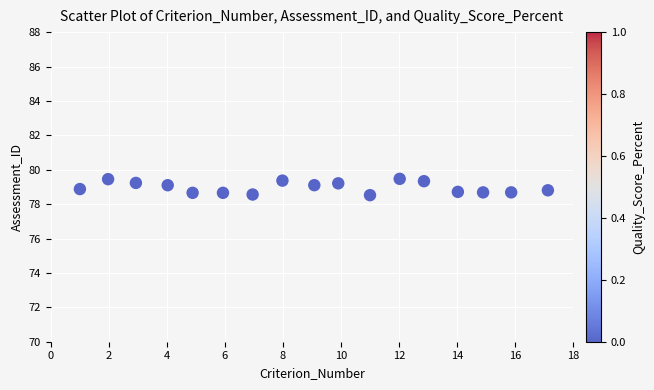

What is the range of X values (max minus min)?

16.1